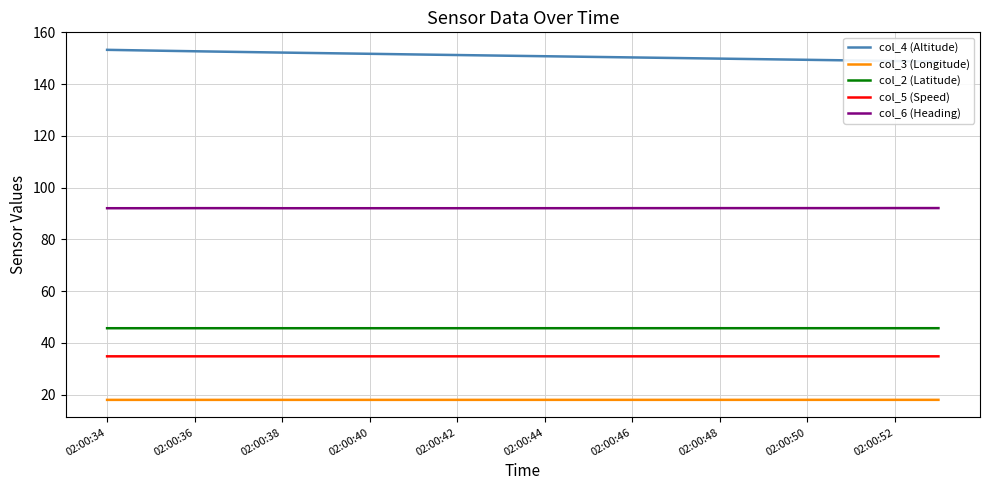

Is the value of col_2 (Latitude) at 02:00:44 greater than the value of col_5 (Speed) at 02:00:50?

Yes